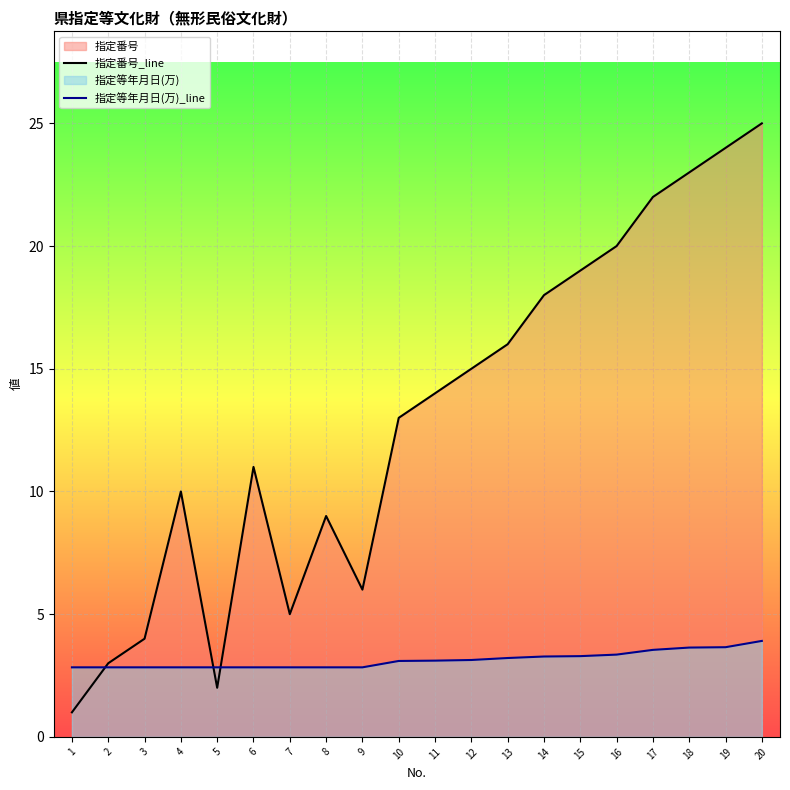

Which has a higher value, 14 or 15?

15